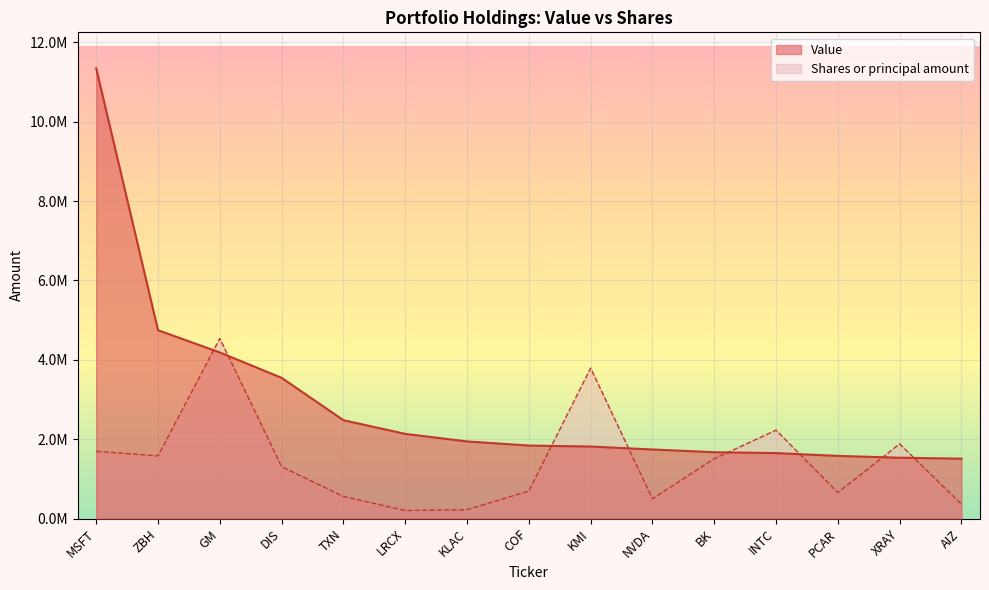

Reading left to right, what are all the values shown in this chart?

Value: MSFT=11342000.0	ZBH=4745000.0	GM=4185000.0	DIS=3545000.0	TXN=2478000.0	LRCX=2133000.0	KLAC=1943000.0	COF=1839000.0	KMI=1814000.0	NVDA=1740000.0	BK=1671000.0	INTC=1649000.0	PCAR=1578000.0	XRAY=1533000.0	AIZ=1508000.0
Shares or principal amount: MSFT=1694055.9	ZBH=1578846.2	GM=4536800.0	DIS=1307275.5	TXN=556812.2	LRCX=202764.9	KLAC=223358.0	COF=693867.2	KMI=3792006.8	NVDA=498616.0	BK=1508822.9	INTC=2226553.0	PCAR=655707.5	XRAY=1880471.6	AIZ=361178.3